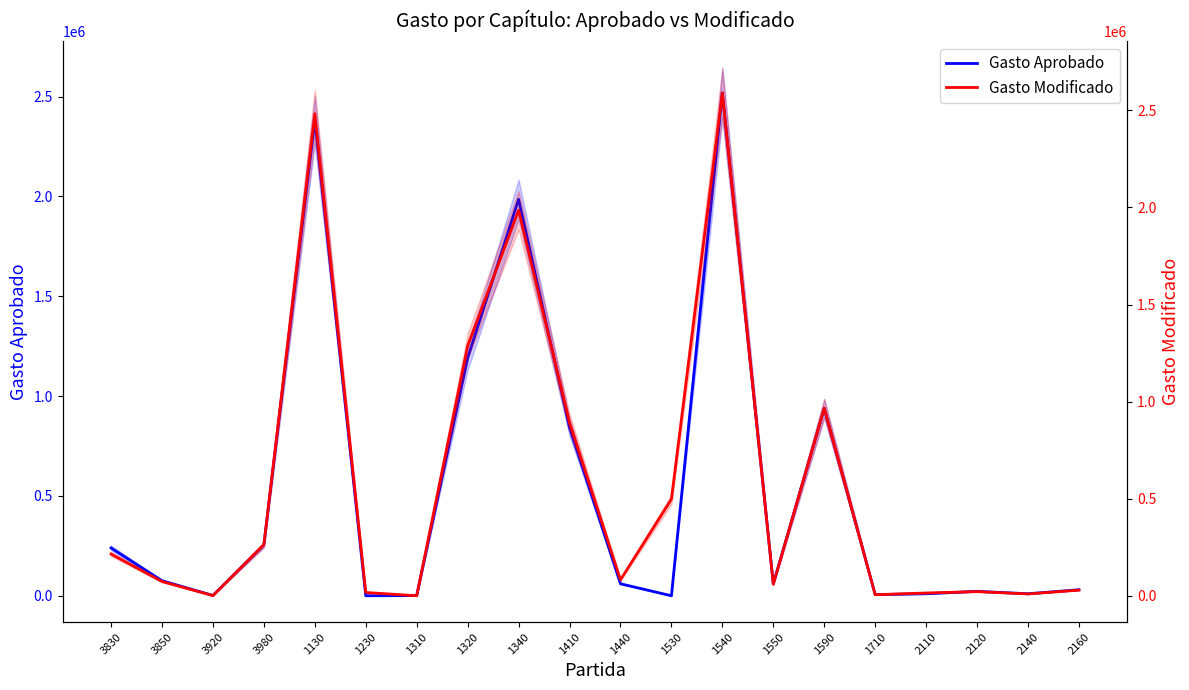

Is it true that Gasto Aprobado equals 1095.7 at 1310?

False